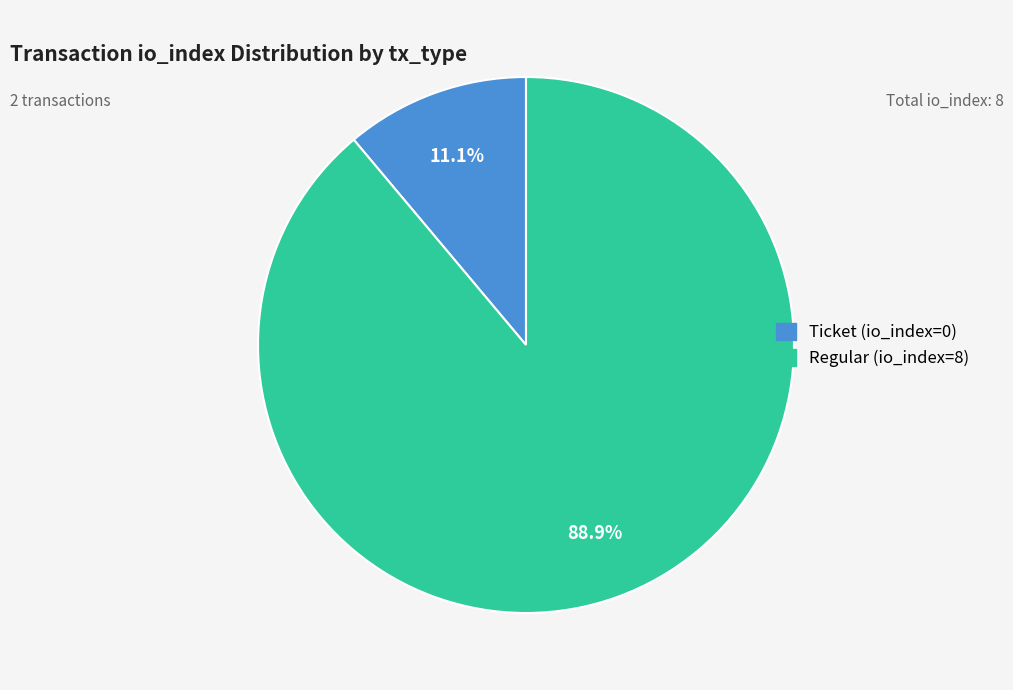

To the nearest percent, what portion does Regular (io_index=8) represent?

89%